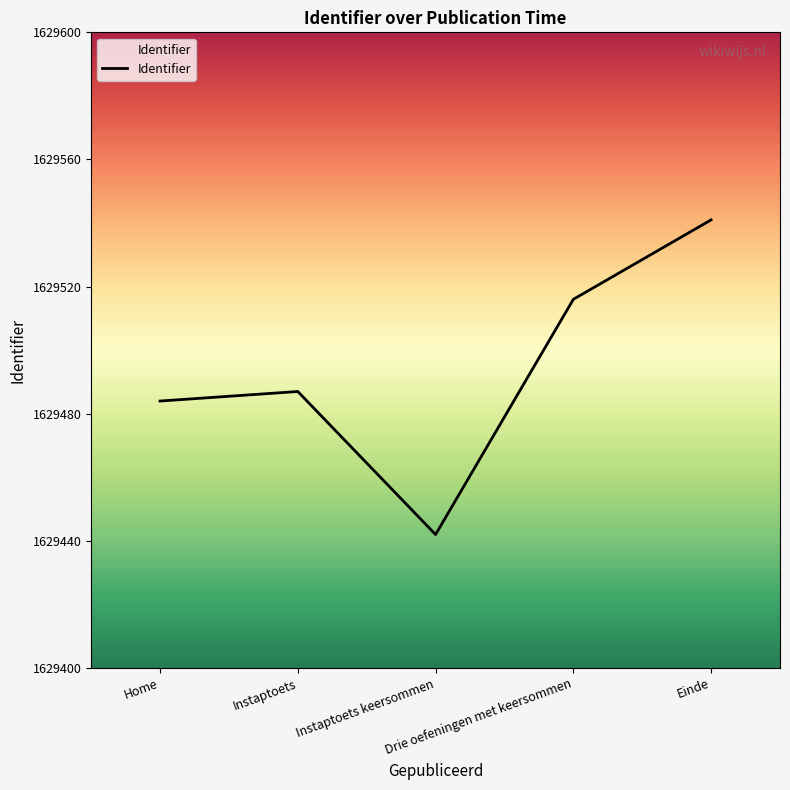

What is the change in value from Instaptoets to Instaptoets keersommen?

-45